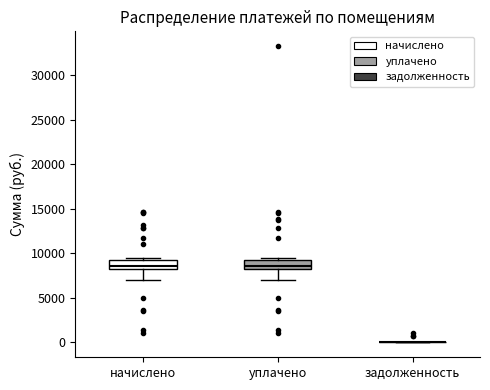

Reading left to right, transcribe this box plot: for each box, give where its median line is, the range the box spans, and where its two whiskers end, as read against the y-axis. The values are not printed on the chart, so give them approximately, as read against the axis.

начислено: median 8500 (just above the box's lower edge), box 8500 to 9500, whiskers 7000 to 9500 (just above the box's upper edge)
уплачено: median 8500 (just above the box's lower edge), box 8500 to 9000, whiskers 7000 to 9500
задолженность: box collapsed to a line at 0, whiskers 0 to 0